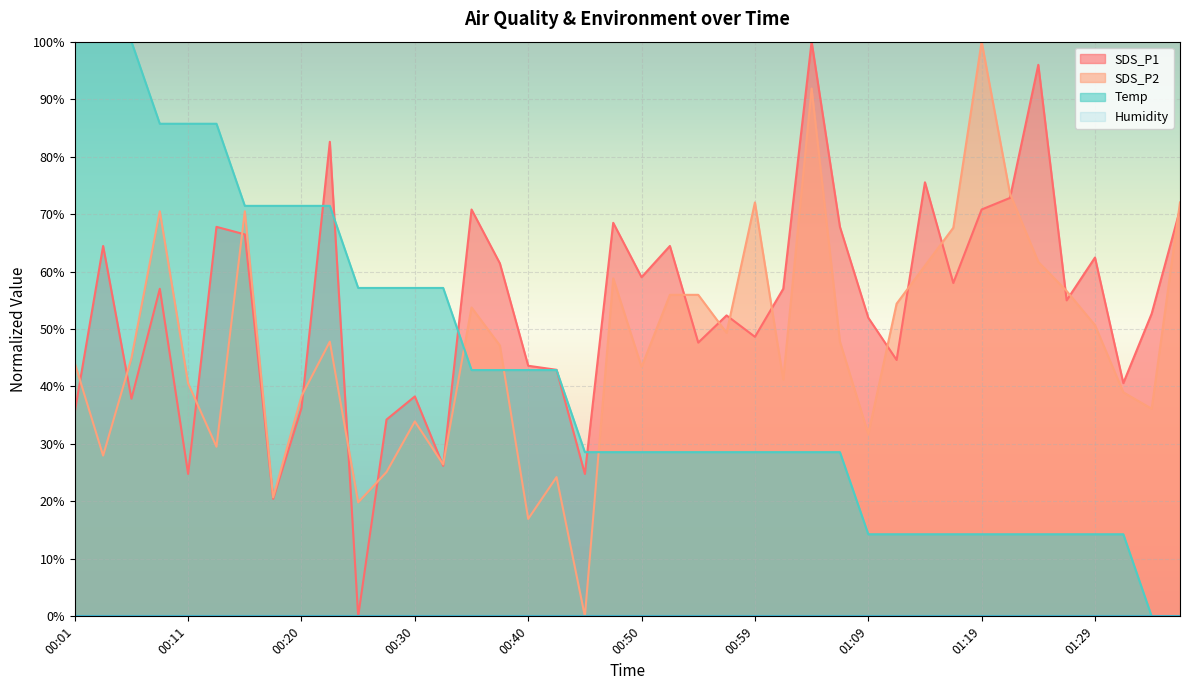

What is the sum of the SDS_P2 values at 00:01 and 00:16?

114.5